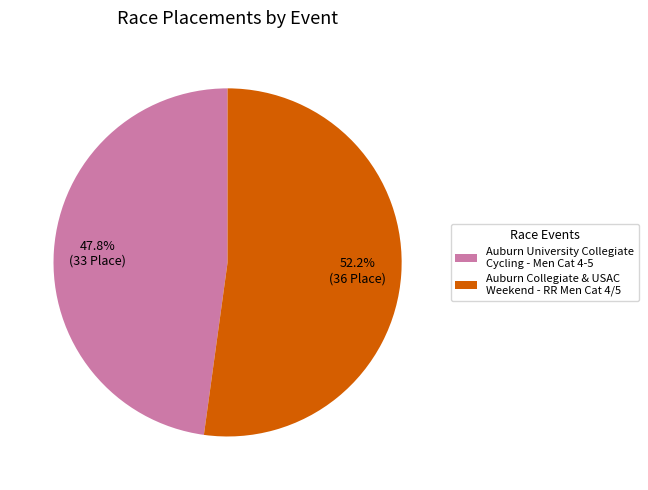

What is the smallest slice in the pie chart?

Auburn University Collegiate Cycling - Men Cat 4-5